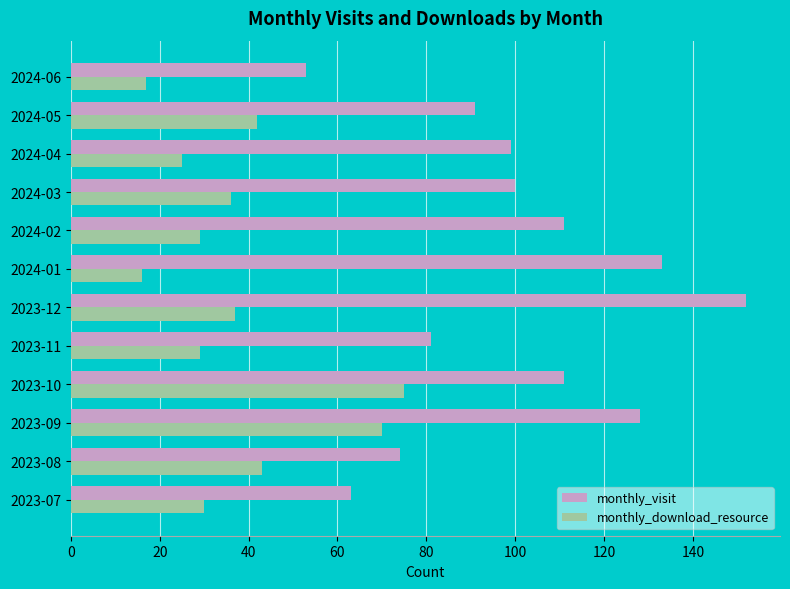

At which label does monthly_visit reach its minimum?

2024-06